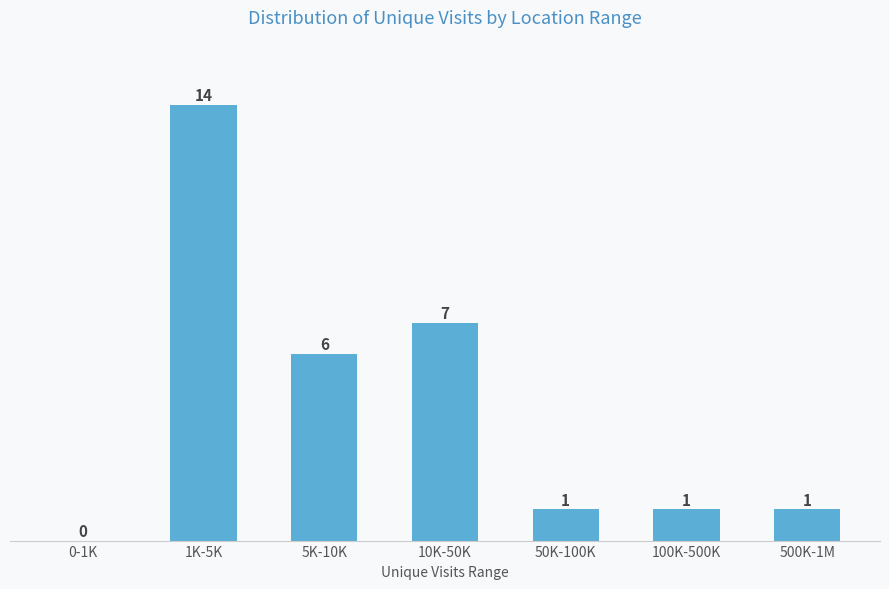

Reading left to right, what are all the values shown in this chart?

0-1K=0	1K-5K=14	5K-10K=6	10K-50K=7	50K-100K=1	100K-500K=1	500K-1M=1